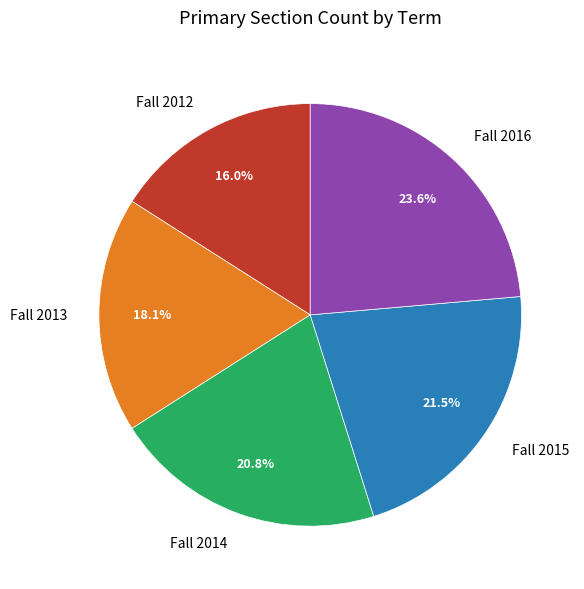

To the nearest percent, what portion does Fall 2012 represent?

16%